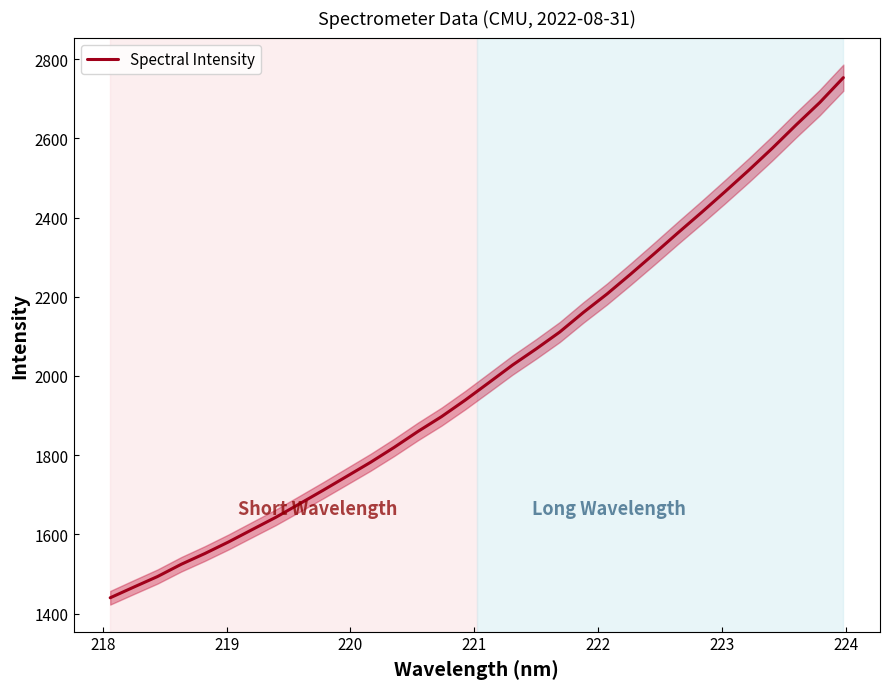

What is the average value?

2008.9